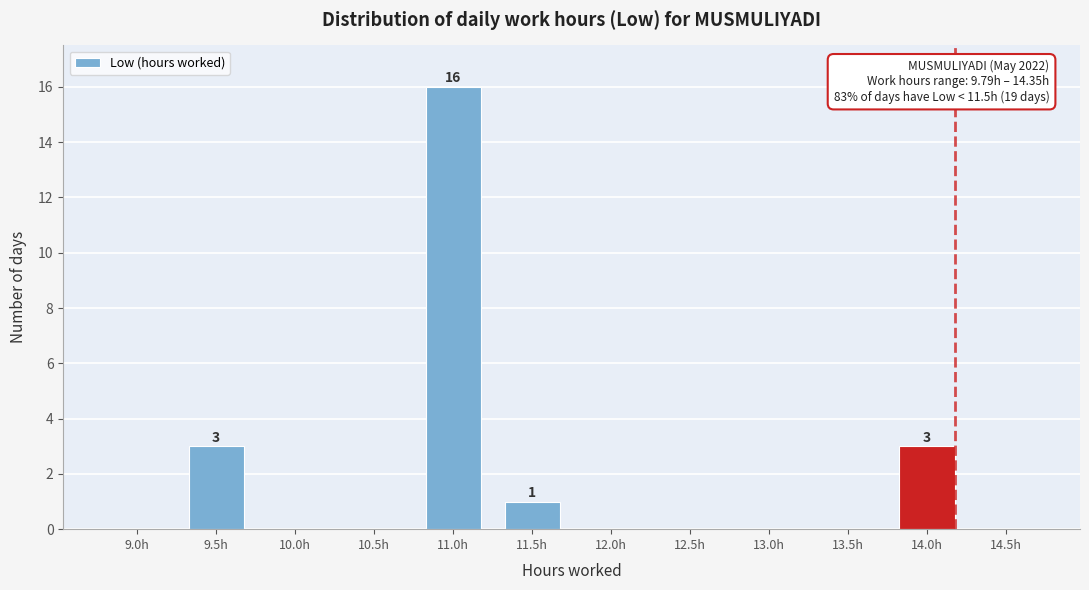

Reading right to left, list all the values displayed in this chart.

14.5h=0	14.0h=3	13.5h=0	13.0h=0	12.5h=0	12.0h=0	11.5h=1	11.0h=16	10.5h=0	10.0h=0	9.5h=3	9.0h=0